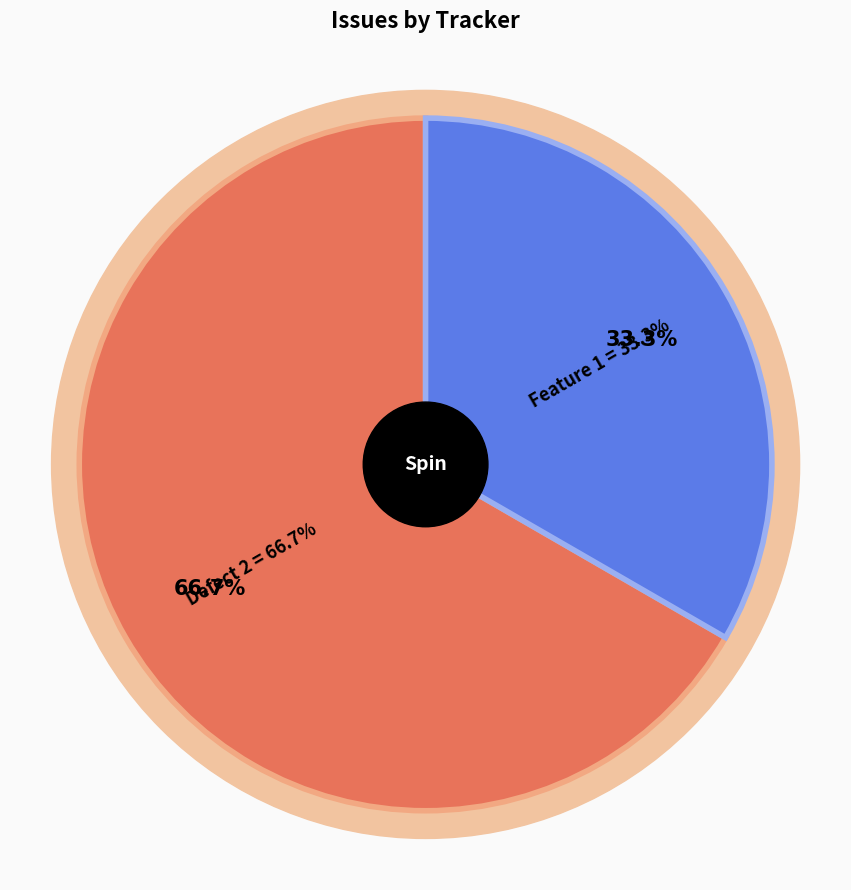

True or false: Defect accounts for 42% of the total.

False